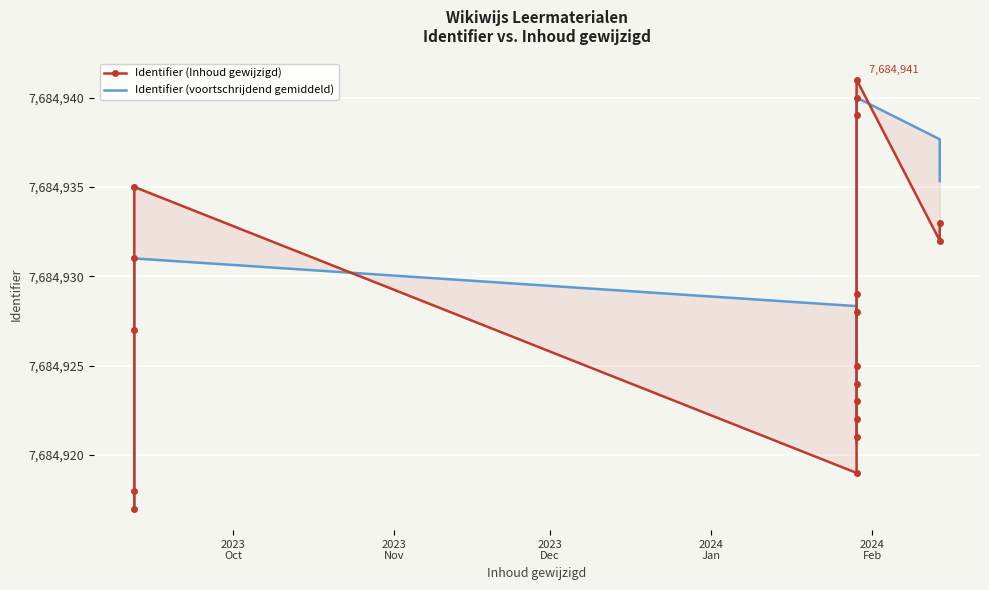

Is it true that Identifier (voortschrijdend gemiddeld) equals 11787115.7 at 12?

False